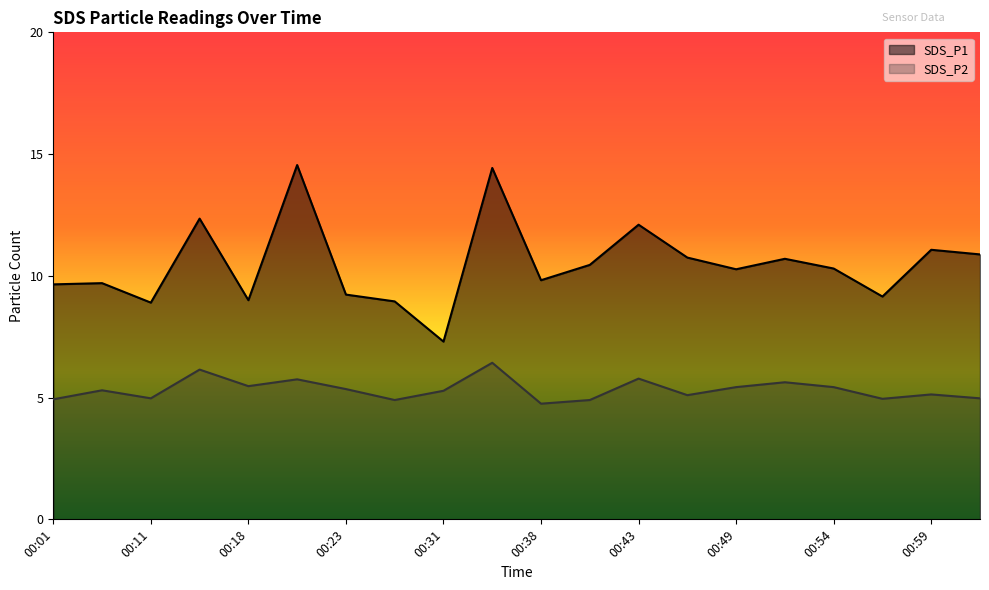

How many interior local valleys does the SDS_P1 series have?

6